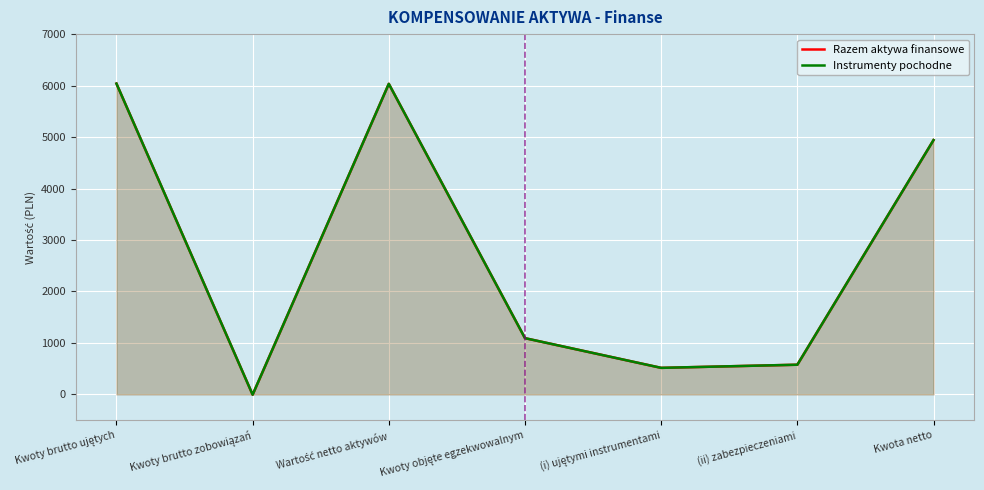

List the labels in order of Instrumenty pochodne value, smallest first.

Kwoty brutto zobowiązań, (i) ujętymi instrumentami, (ii) zabezpieczeniami, Kwoty objęte egzekwowalnym, Kwota netto, Wartość netto aktywów, Kwoty brutto ujętych